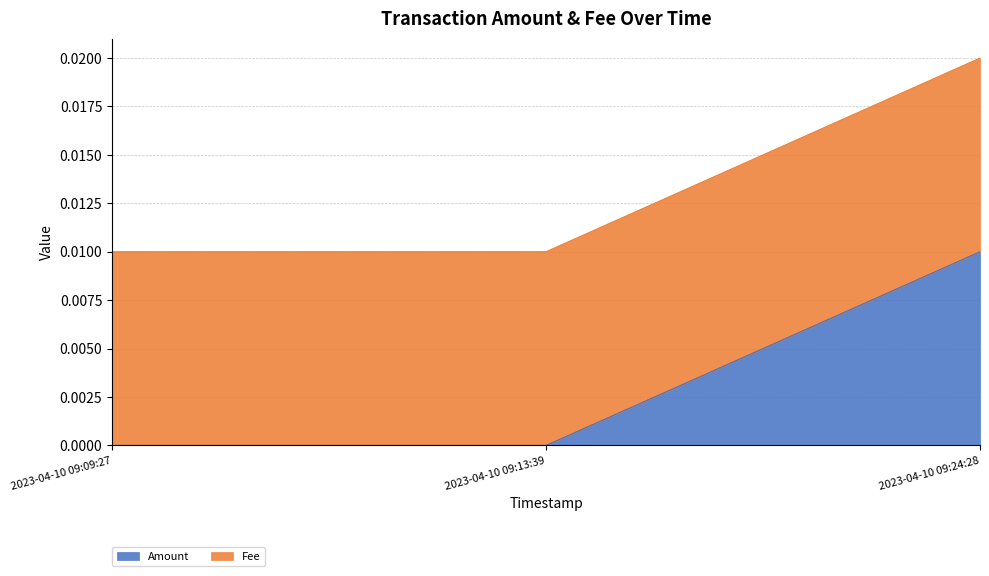

The value at 2023-04-10 09:13:39 is 0.0. True or false?

True